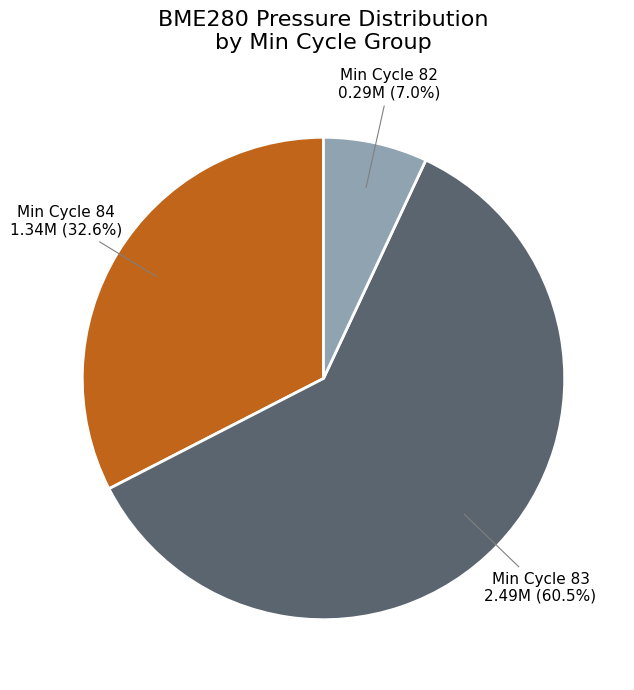

Is there a majority slice in this chart?

Yes